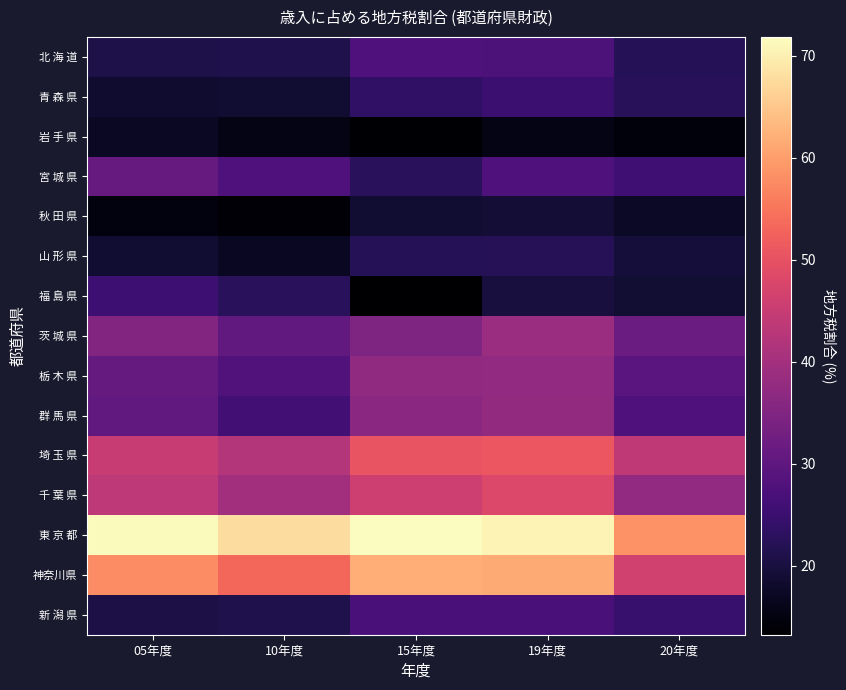

Count the number of categories in the chart.

5